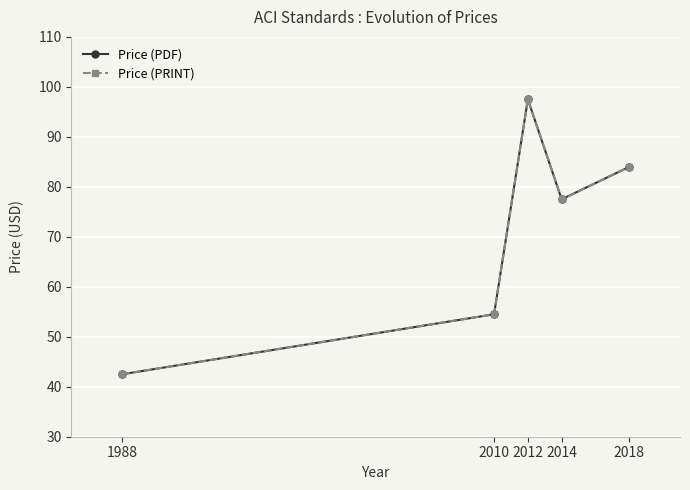

Is it true that Price (PRINT) equals 54.5 at 2010?

True